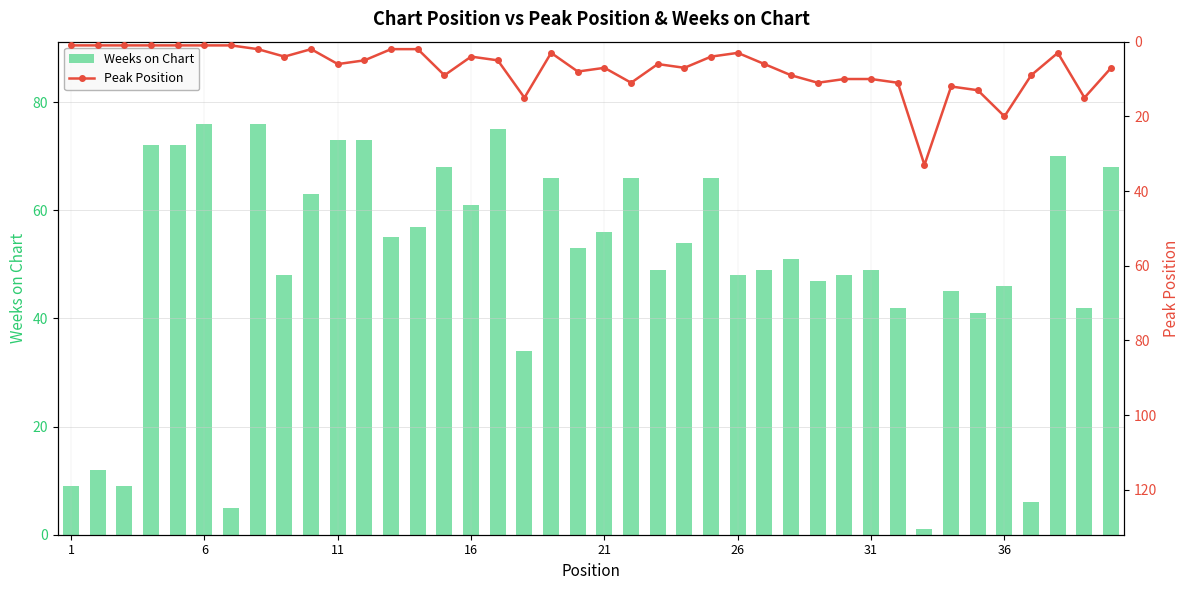

Reading left to right, transcribe all the data shown in this chart.

Weeks on Chart: 9	12	9	72	72	76	5	76	48	63	73	73	55	57	68	61	75	34	66	53	56	66	49	54	66	48	49	51	47	48	49	42	1	45	41	46	6	70	42	68
Peak Position: 1	1	1	1	1	1	1	2	4	2	6	5	2	2	9	4	5	15	3	8	7	11	6	7	4	3	6	9	11	10	10	11	33	12	13	20	9	3	15	7